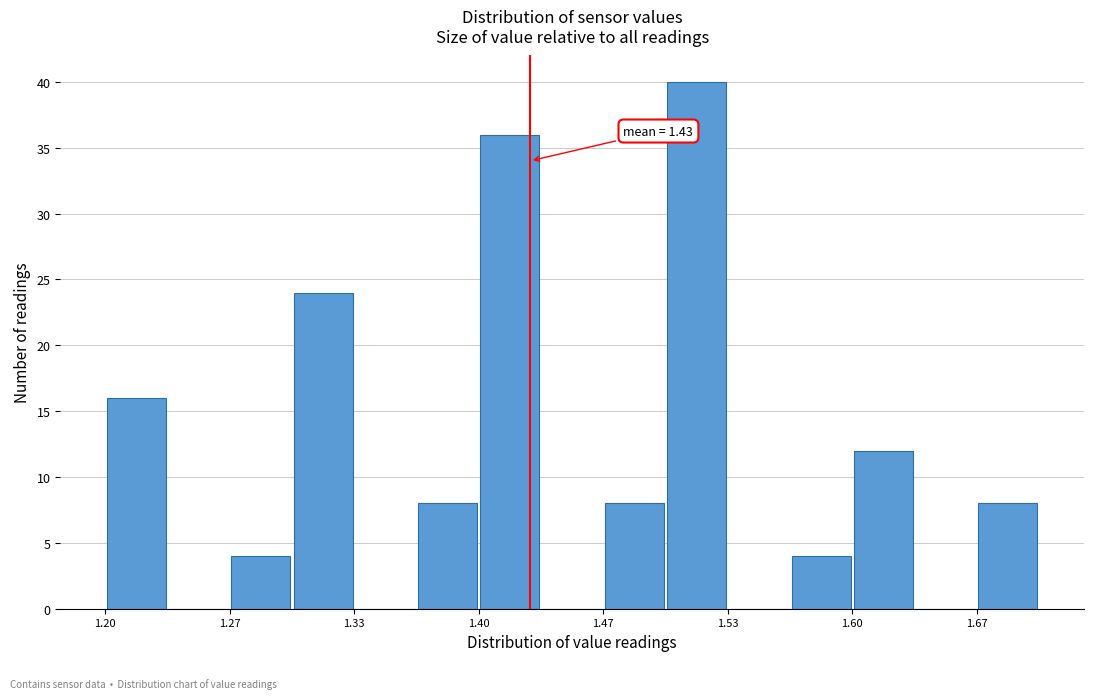

Around what value on the x-axis is the tallest bar? Give the approximate position of its centre, as read against the axis.

1.52